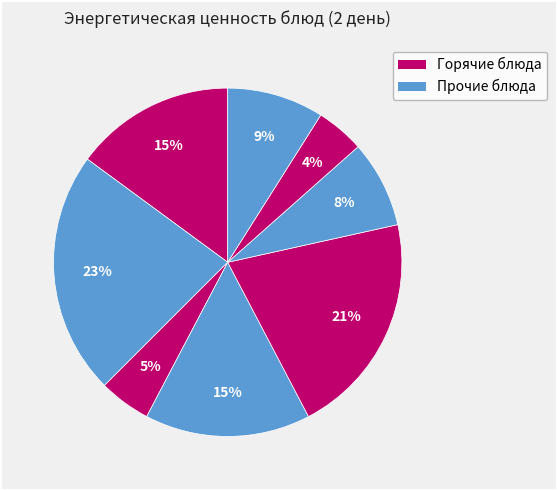

Count the number of slices in the pie.

8